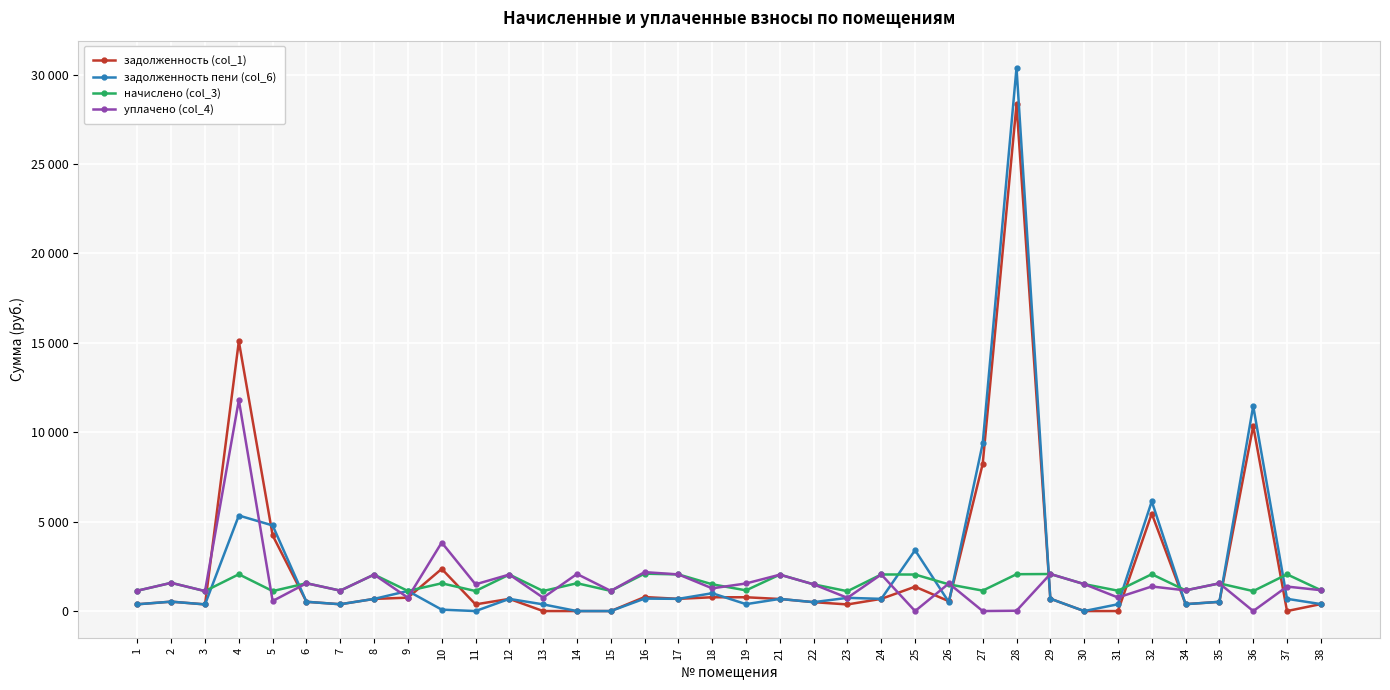

Rank the series at 10 from highest to lowest value.

уплачено (col_4), задолженность (col_1), начислено (col_3), задолженность пени (col_6)